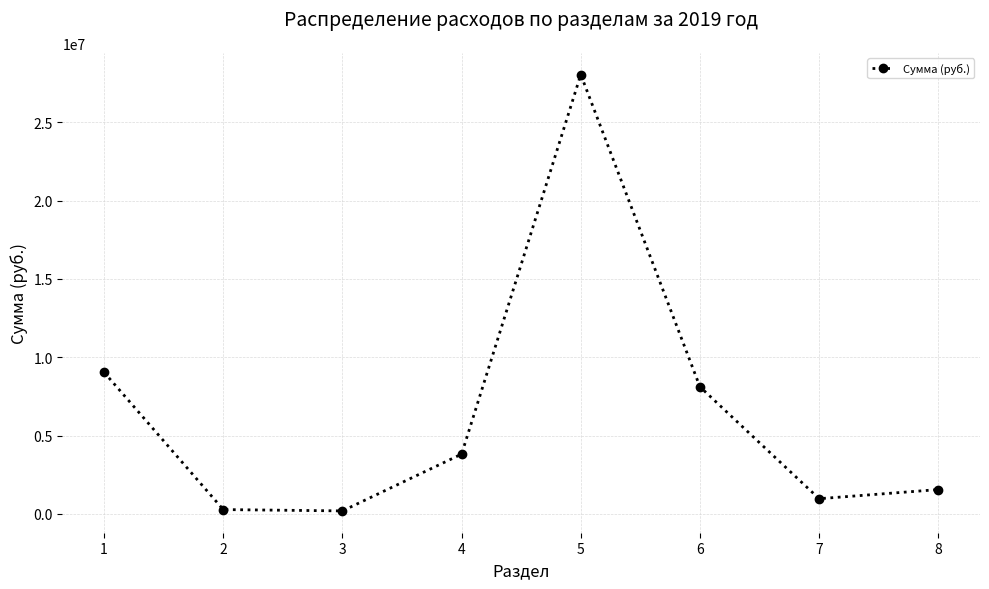

What is the greatest value displayed?

28044973.4